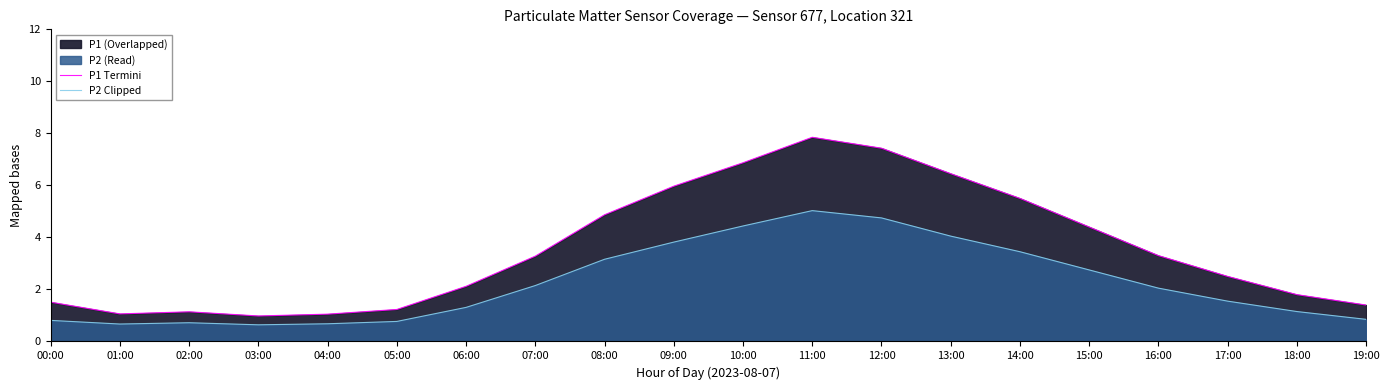

Where is P2 Clipped nearest to the value 2?

16:00